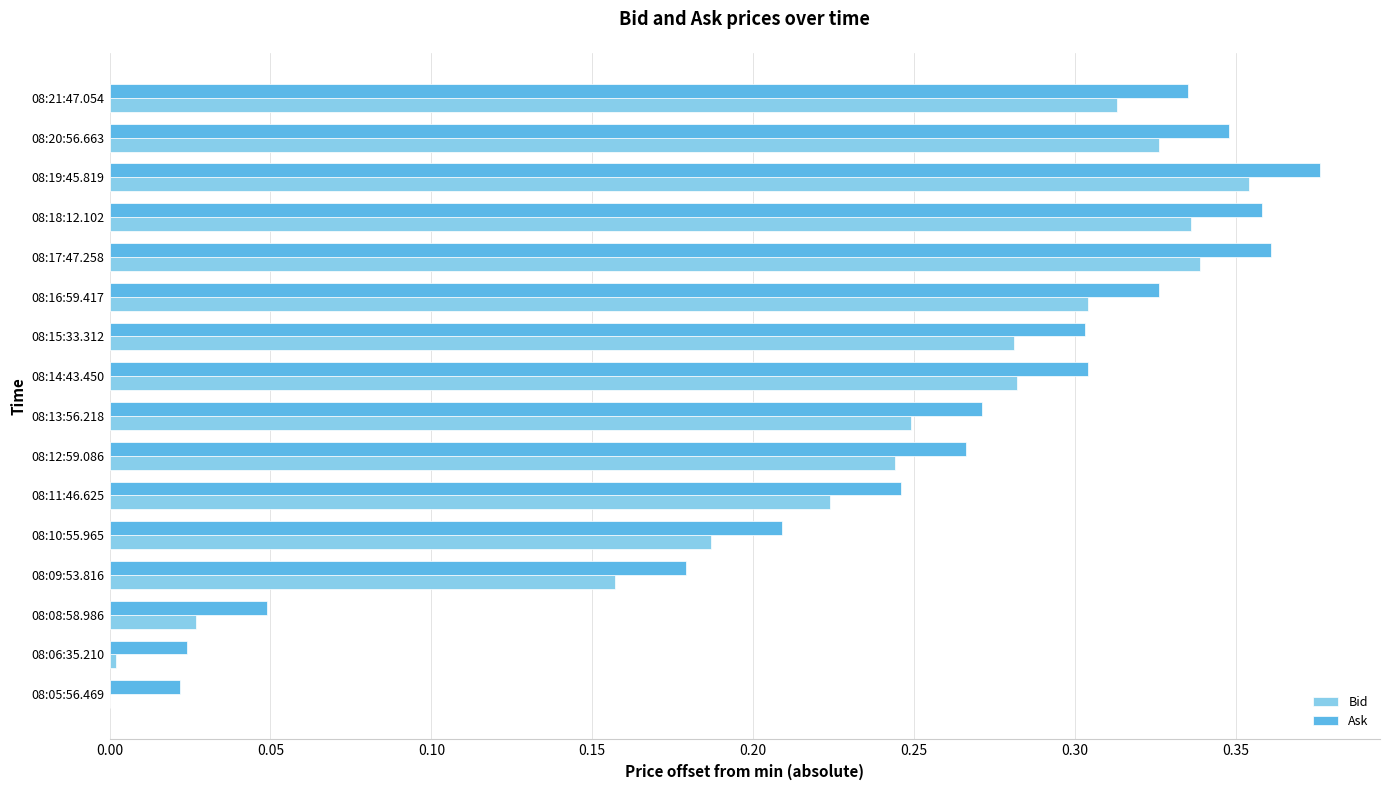

How many data points does each series have?

16